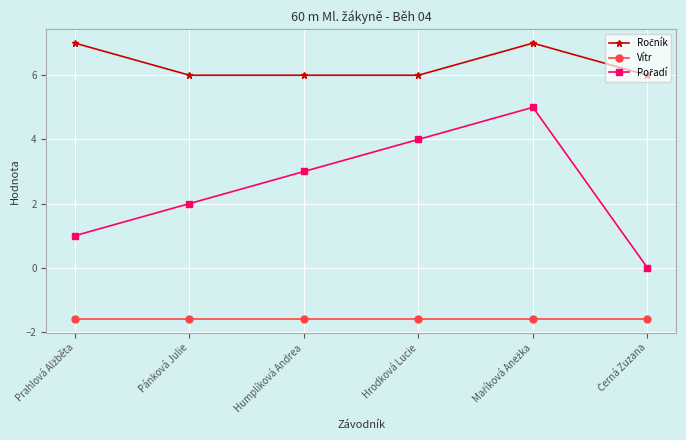

What is the total value across all series at Hrodková Lucie?

8.4